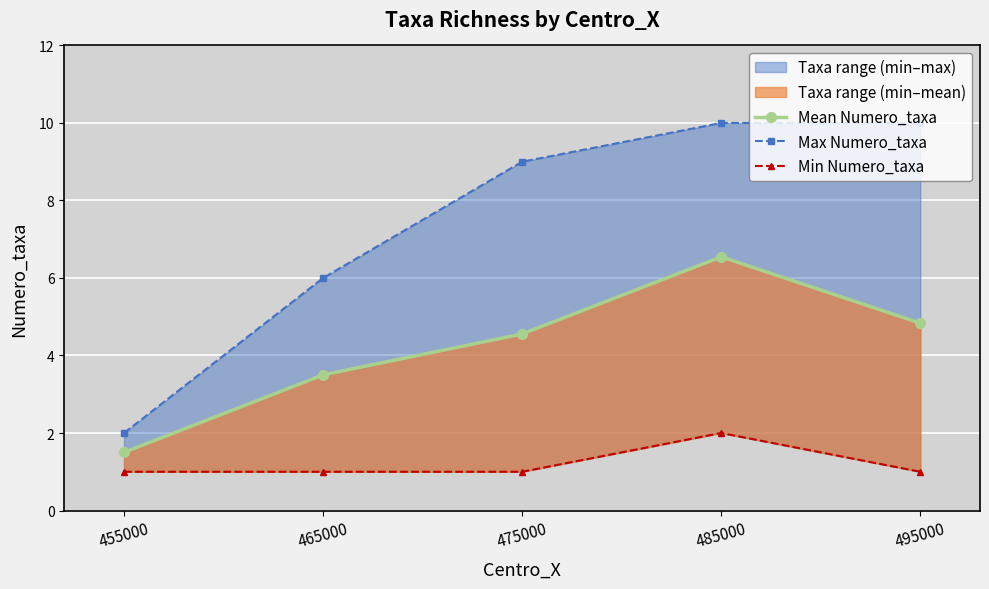

How many interior local peaks does the Min Numero_taxa series have?

1